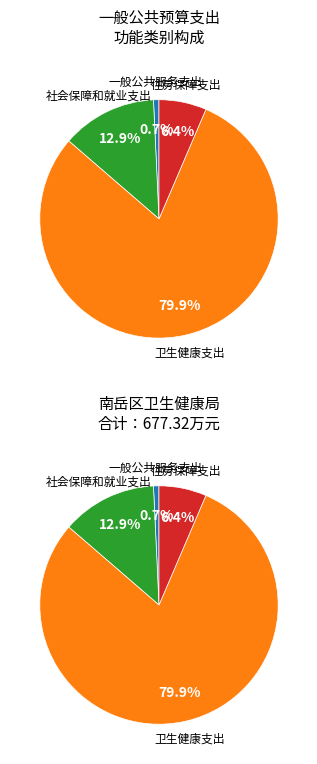

True or false: 社会保障和就业支出 accounts for 13% of the total.

True